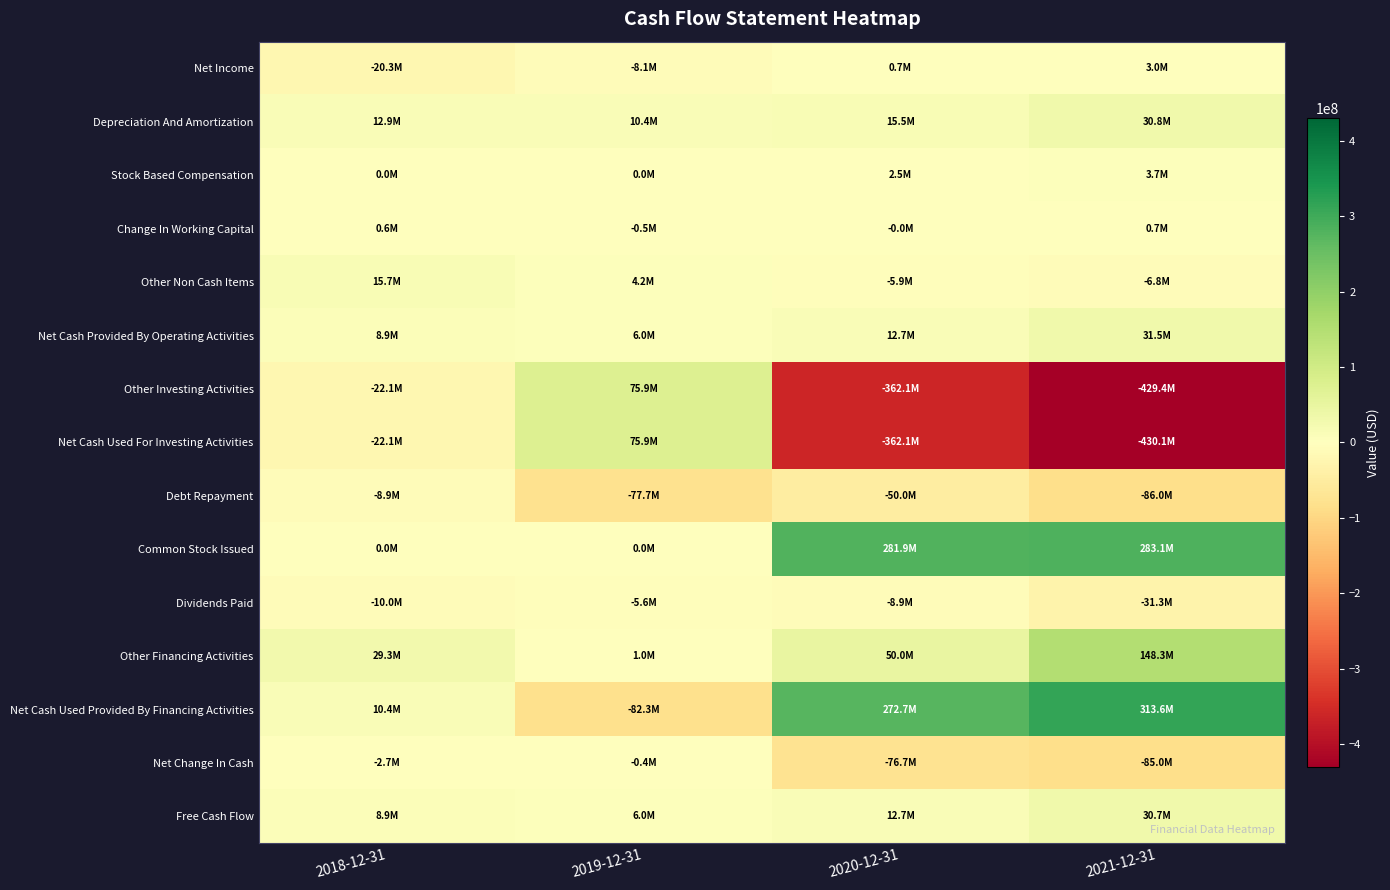

At 2019-12-31, list the series in order from smallest to largest.

Net Cash Used Provided By Financing Activities, Debt Repayment, Net Income, Dividends Paid, Change In Working Capital, Net Change In Cash, Stock Based Compensation, Common Stock Issued, Other Financing Activities, Other Non Cash Items, Net Cash Provided By Operating Activities, Free Cash Flow, Depreciation And Amortization, Other Investing Activities, Net Cash Used For Investing Activities